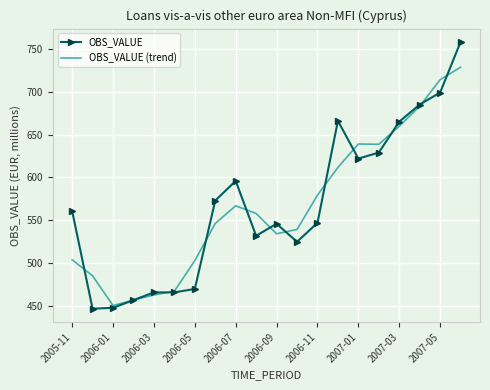

Rank the series by their maximum value, from highest to lowest.

OBS_VALUE, OBS_VALUE (trend)